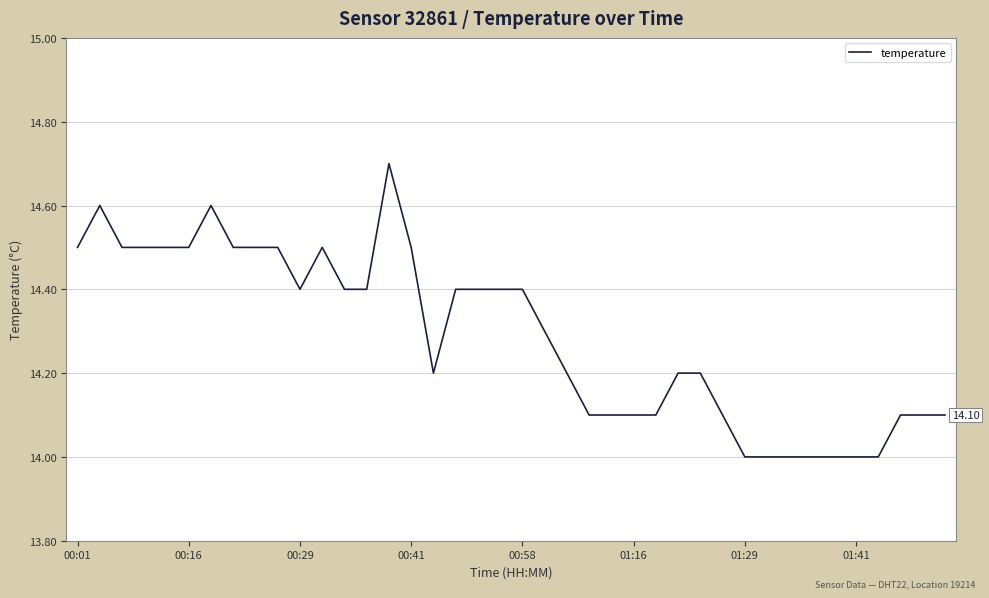

What is the difference between the maximum and minimum values?

0.7